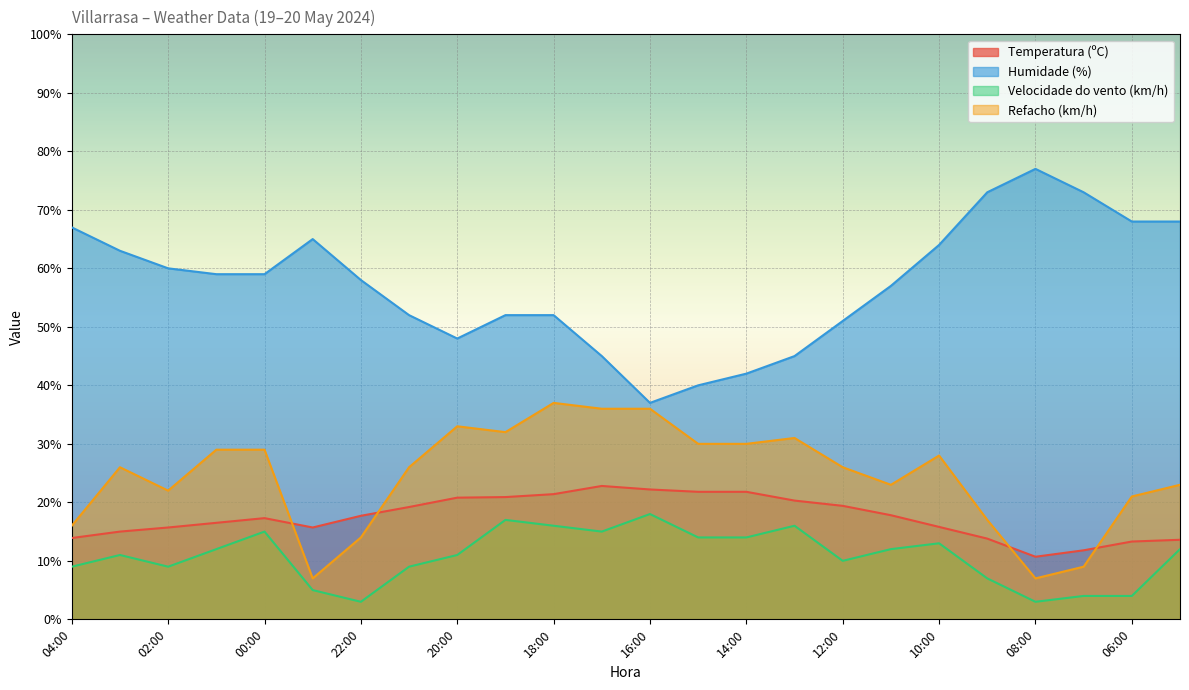

How many values in the Velocidade do vento (km/h) series are below 12?

12